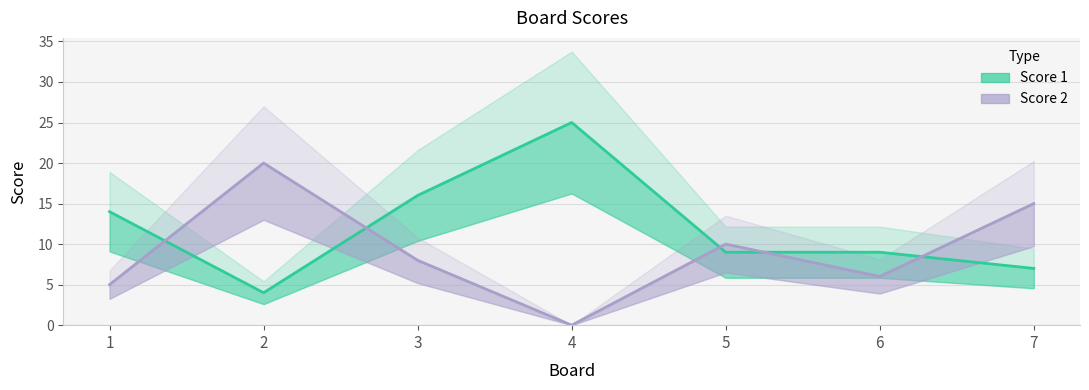

List the labels in order of Score 1 (line) value, smallest first.

2, 7, 5, 6, 1, 3, 4